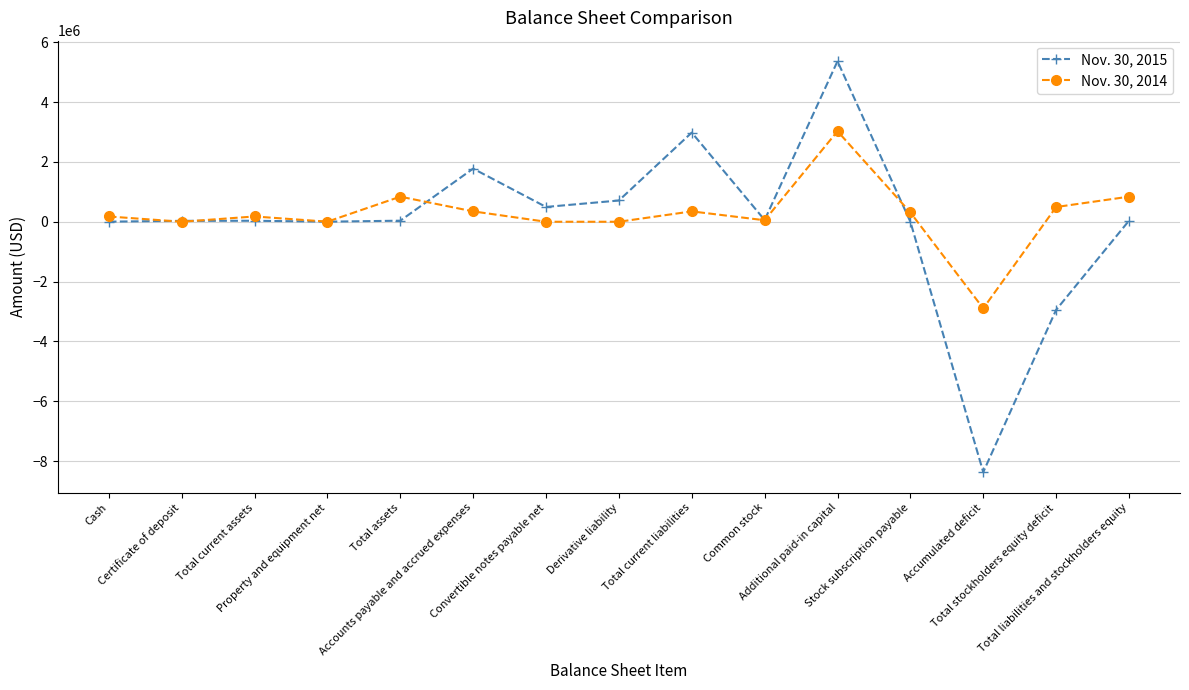

The value of Nov. 30, 2014 at Total current liabilities is 346398. True or false?

True